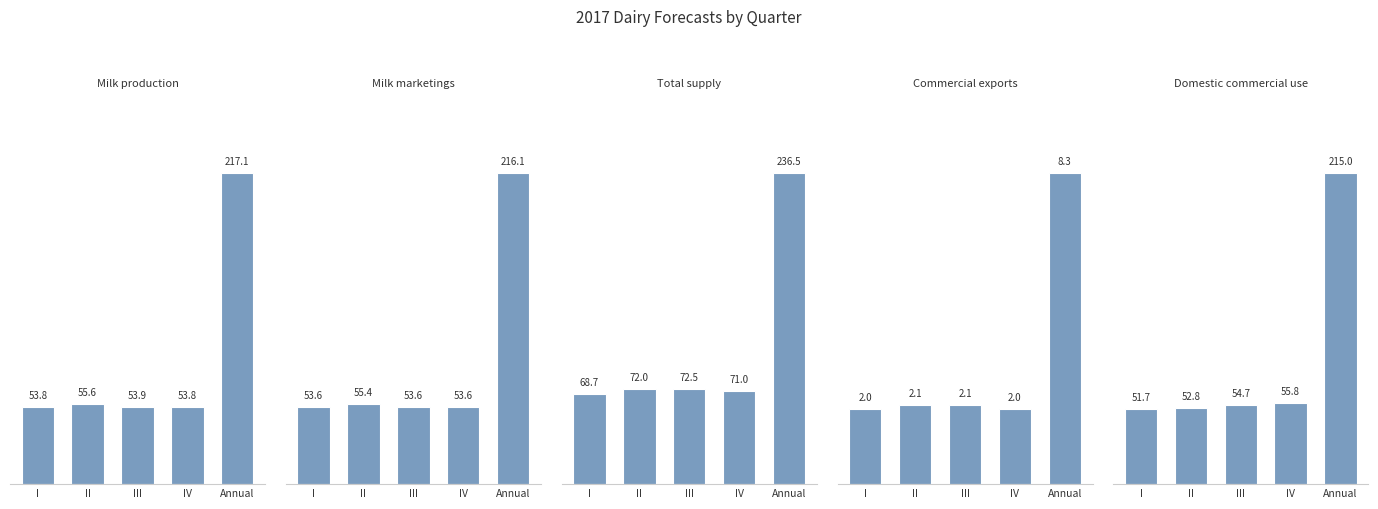

Are the bars horizontal?

No